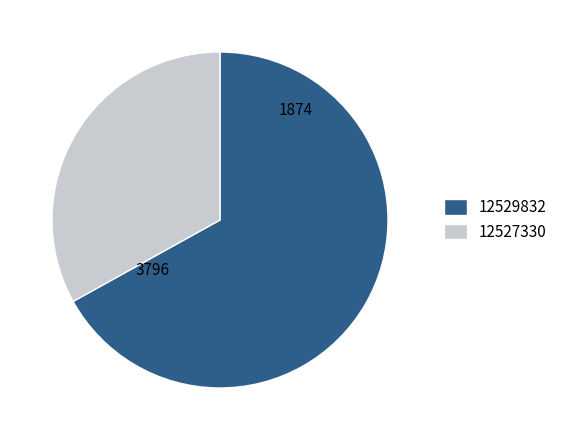

Which category has the smallest portion of the pie?

12527330